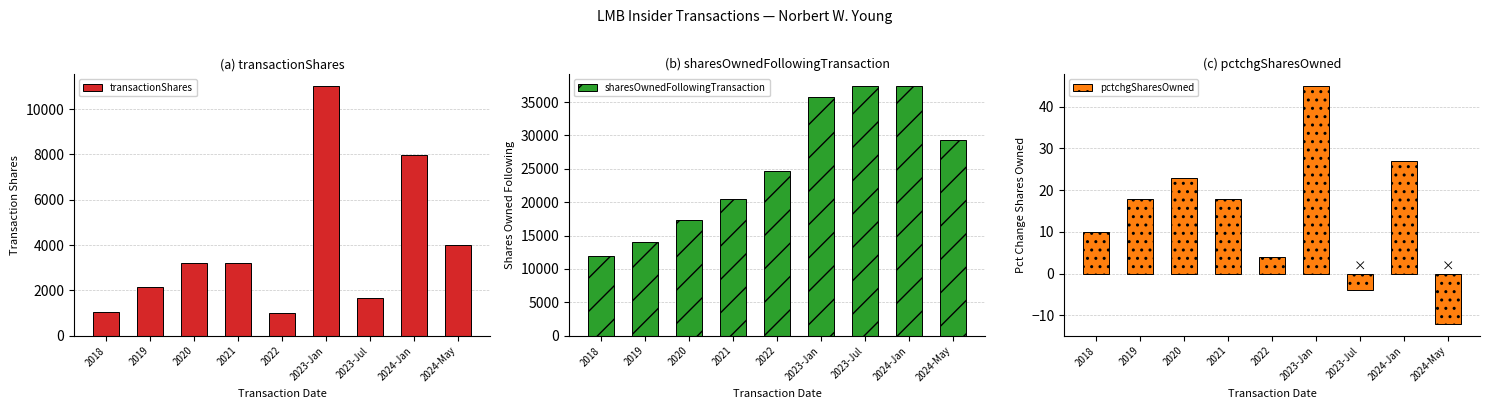

Rank the categories by pctchgSharesOwned value from highest to lowest.

2023-Jan, 2024-Jan, 2020, 2019, 2021, 2018, 2022, 2023-Jul, 2024-May